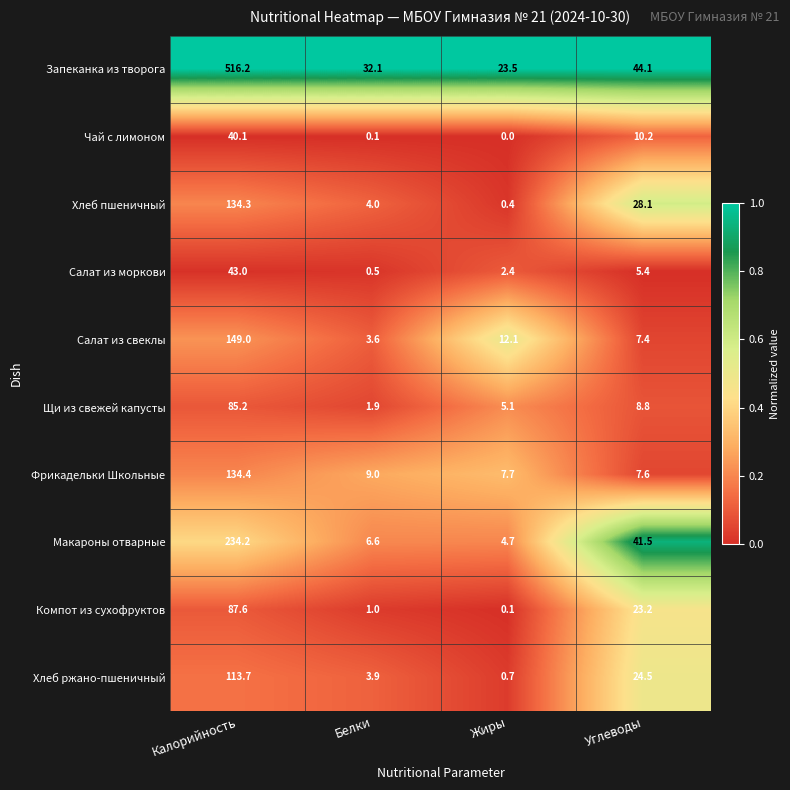

Which series has the largest total across all categories?

Запеканка из творога